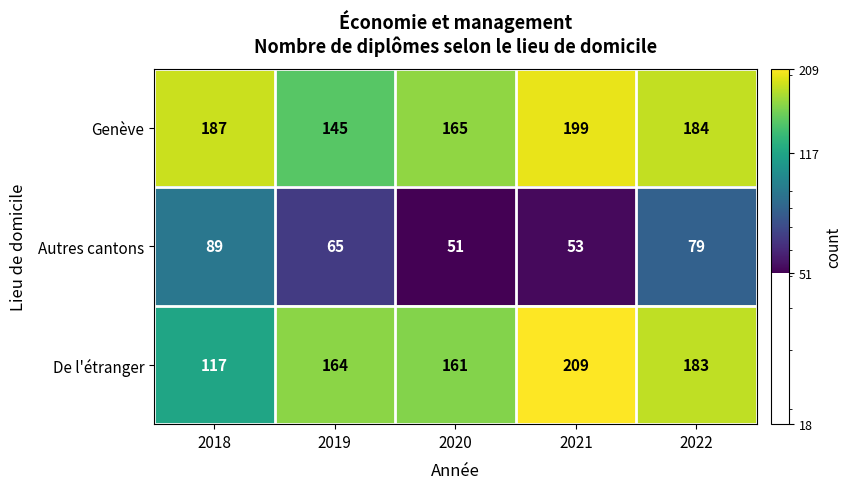

Count the number of data series in this chart.

3